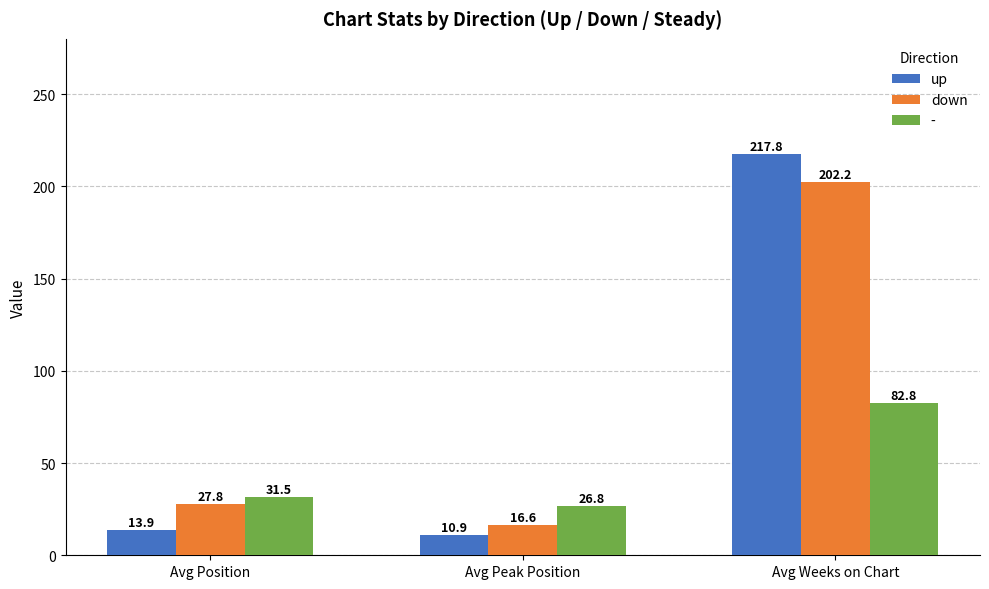

Is the value of down at Avg Weeks on Chart greater than the value of up at Avg Weeks on Chart?

No